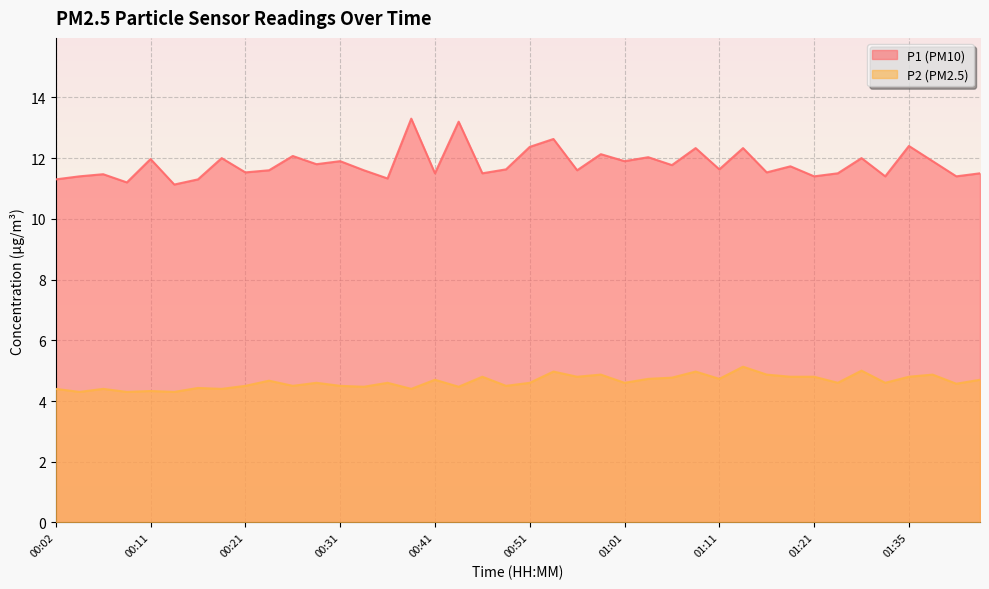

Is the value of P1 at 00:39 greater than the value of P2 at 00:24?

Yes